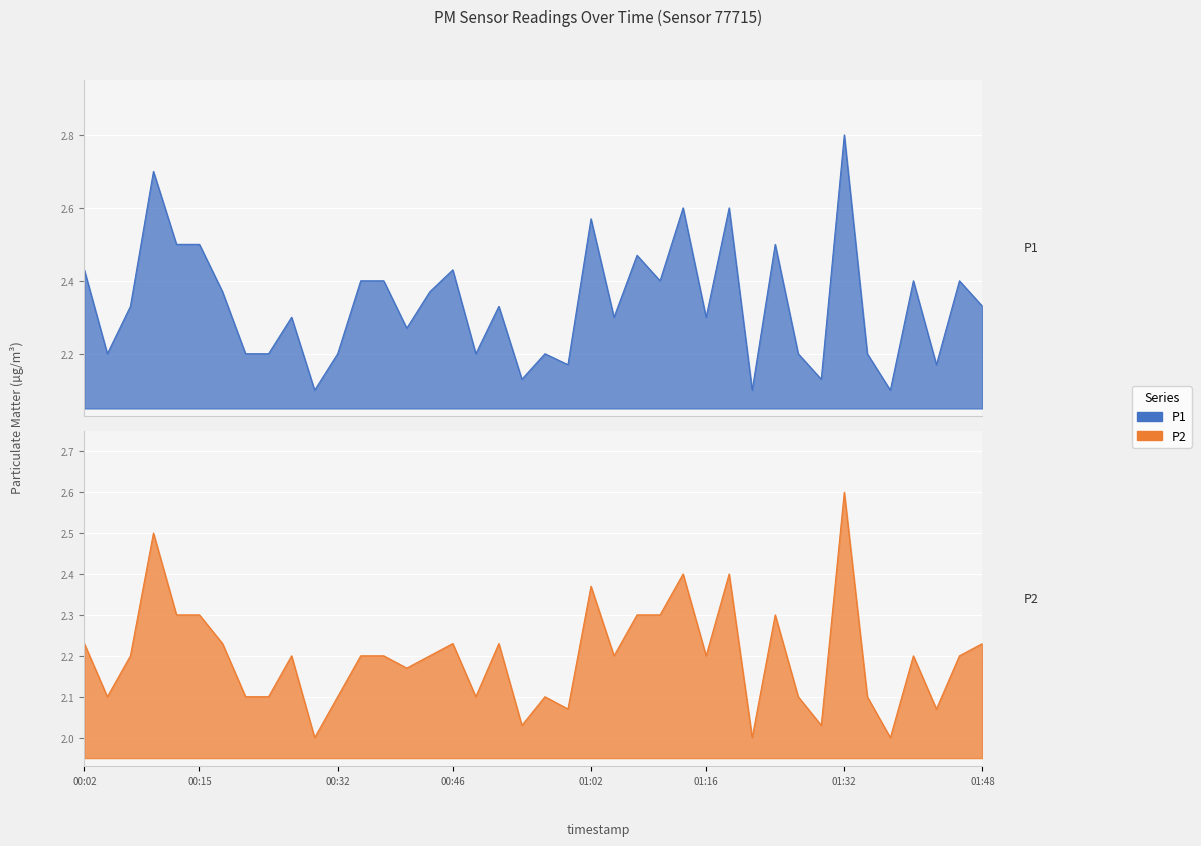

True or false: P2 has more than 1 points higher than both neighbors.

True